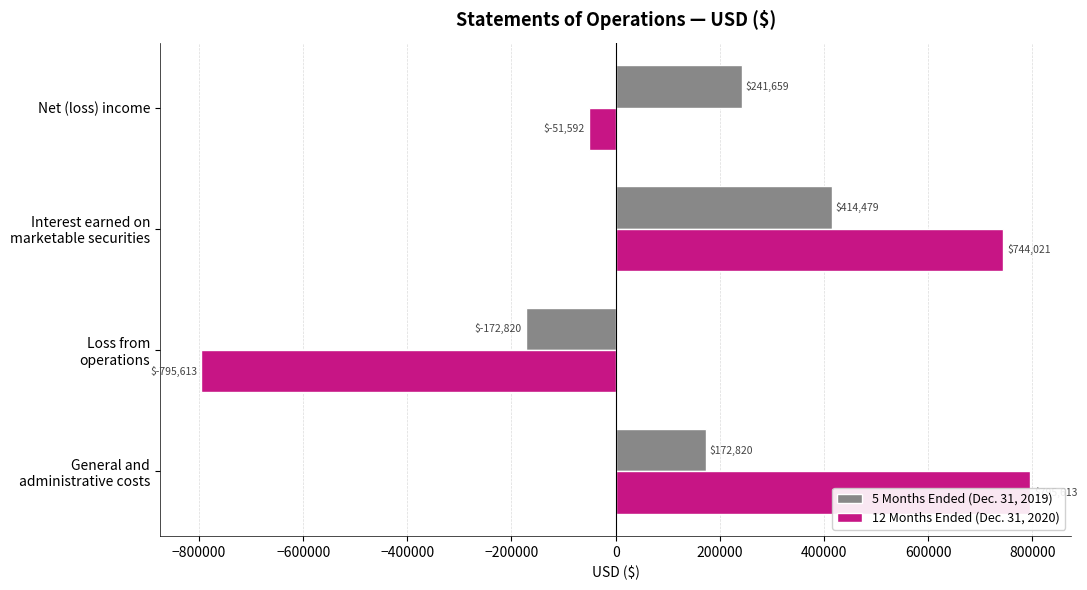

Are the bars horizontal?

Yes